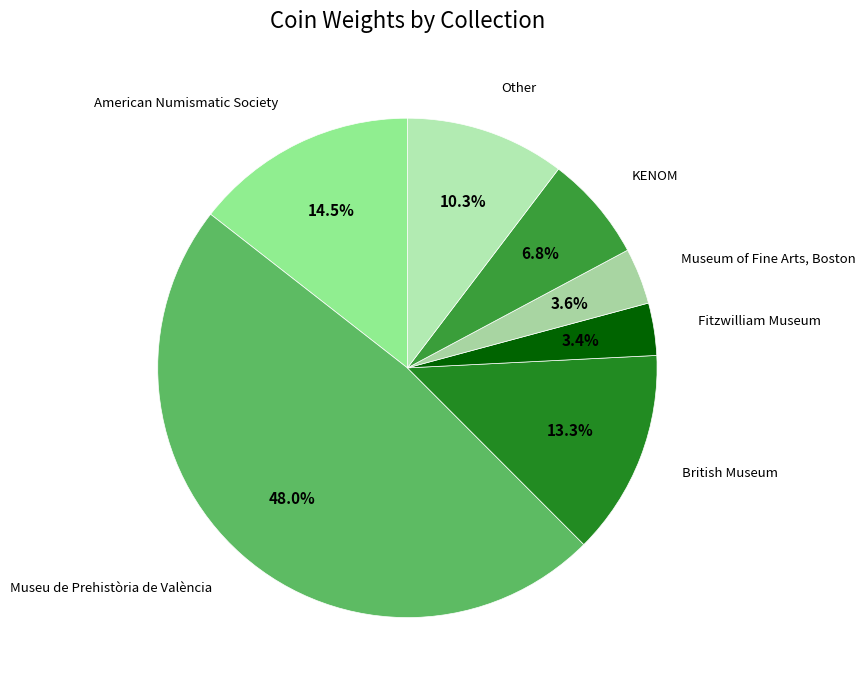

Which category has the biggest portion of the pie?

Museu de Prehistòria de València